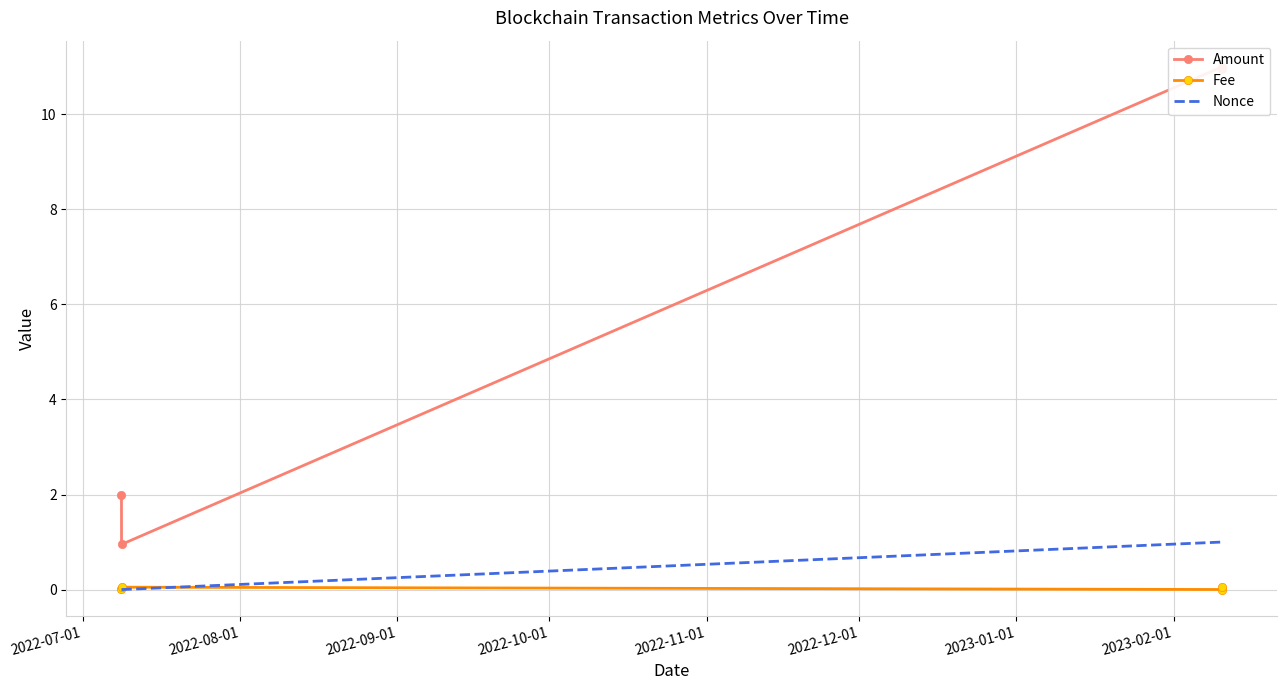

True or false: Amount and Nonce intersect in this chart.

False